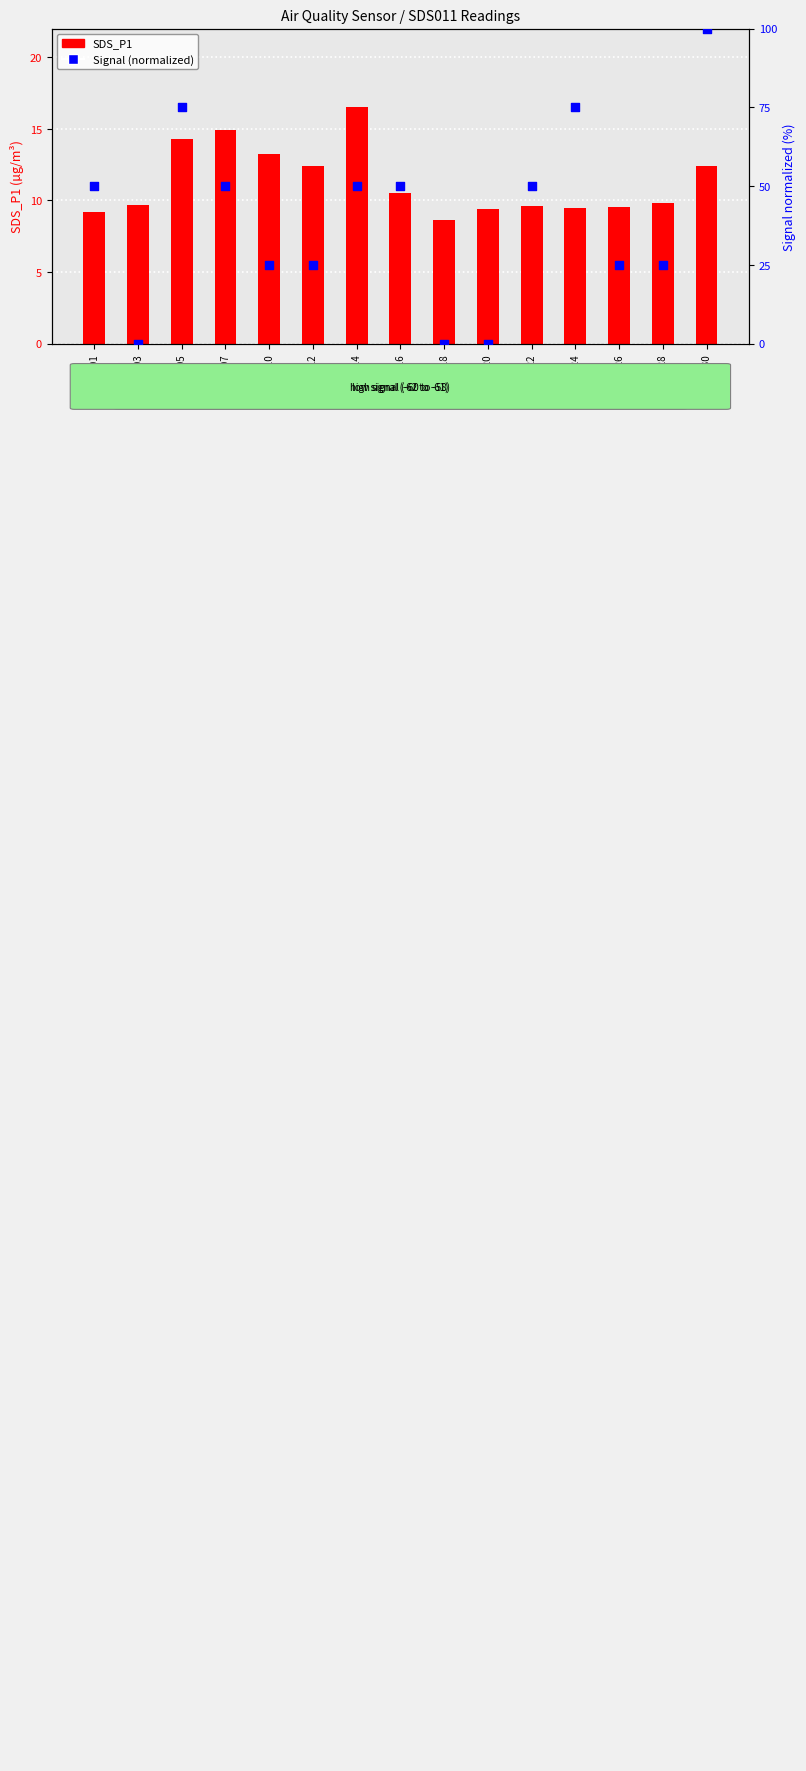

Which series contains the highest Y value?

Signal (normalized)